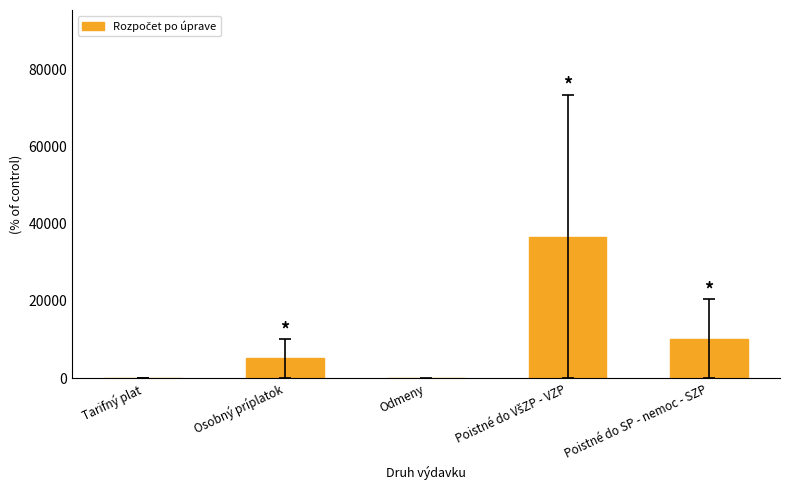

Does the chart contain stacked bars?

No